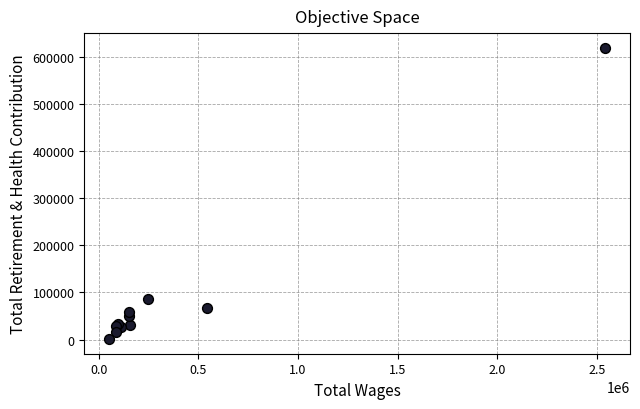

What Y value in the scatter plot is closest to 309870?

85601